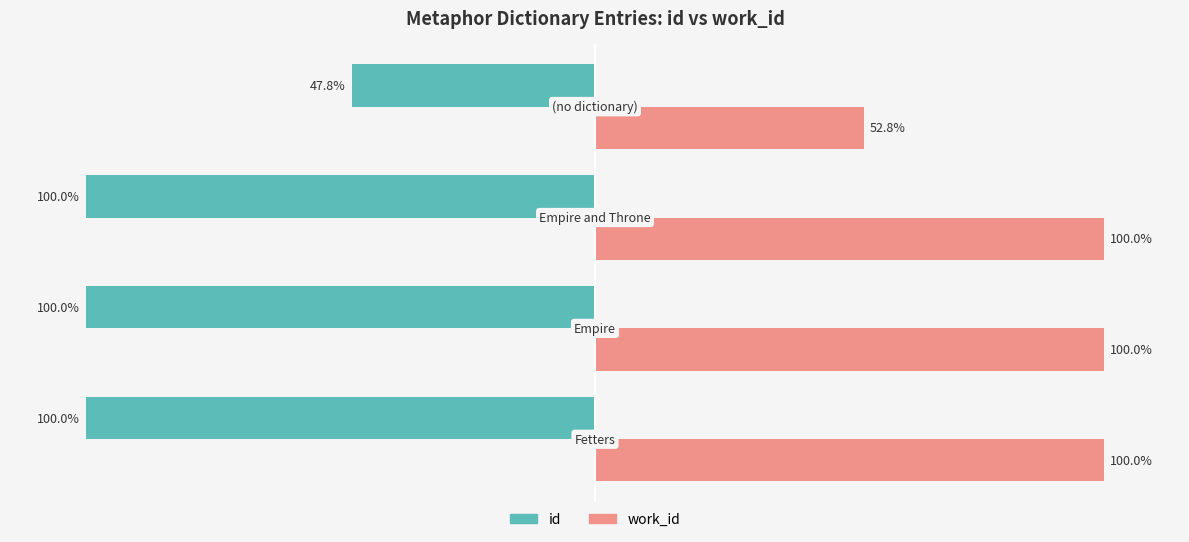

Which series has the widest spread of values?

id